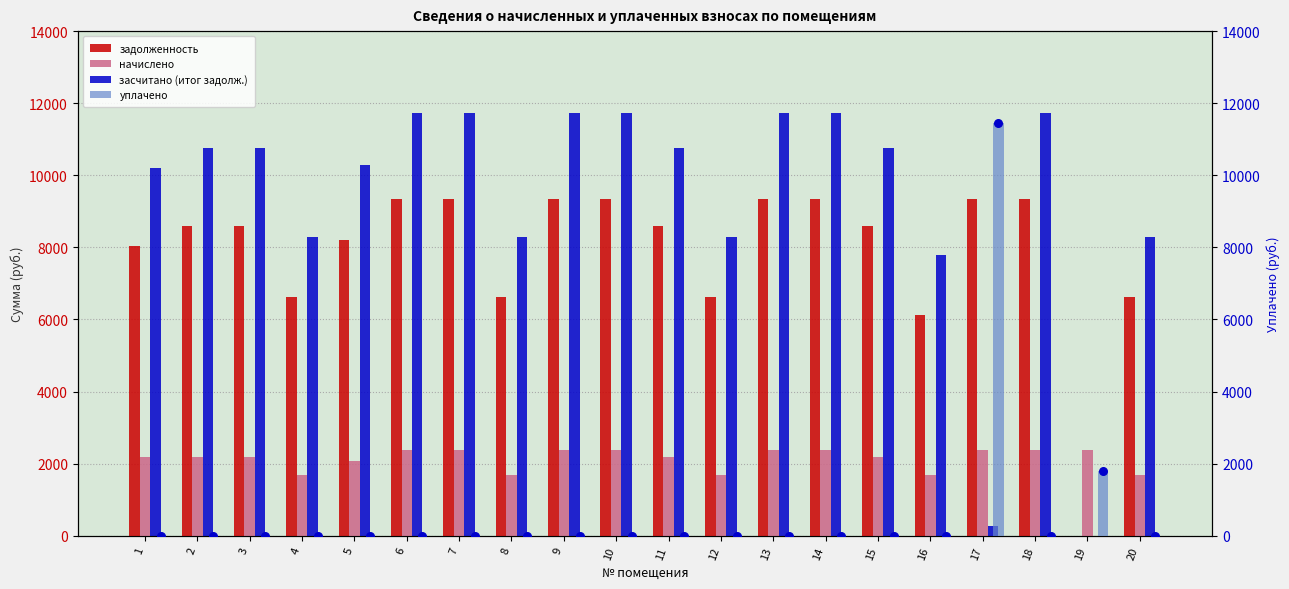

Is the value of засчитано (итог задолж.) at 19 greater than the value of задолженность at 10?

No